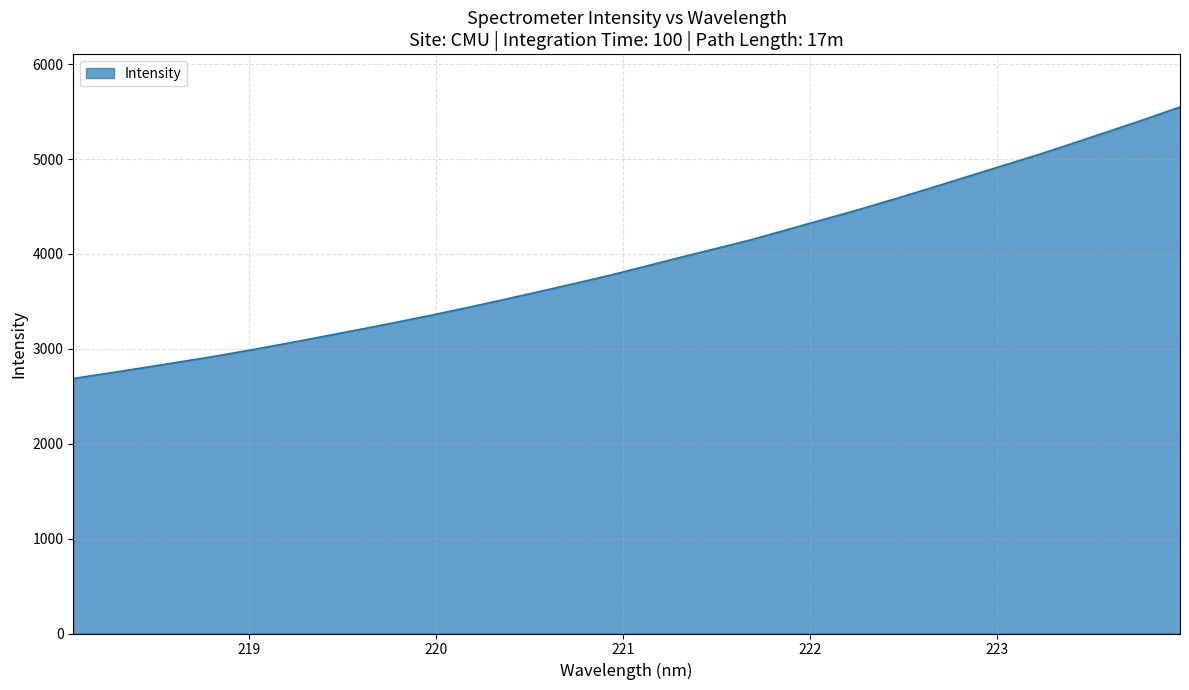

What is the maximum value shown in the chart?

5548.7